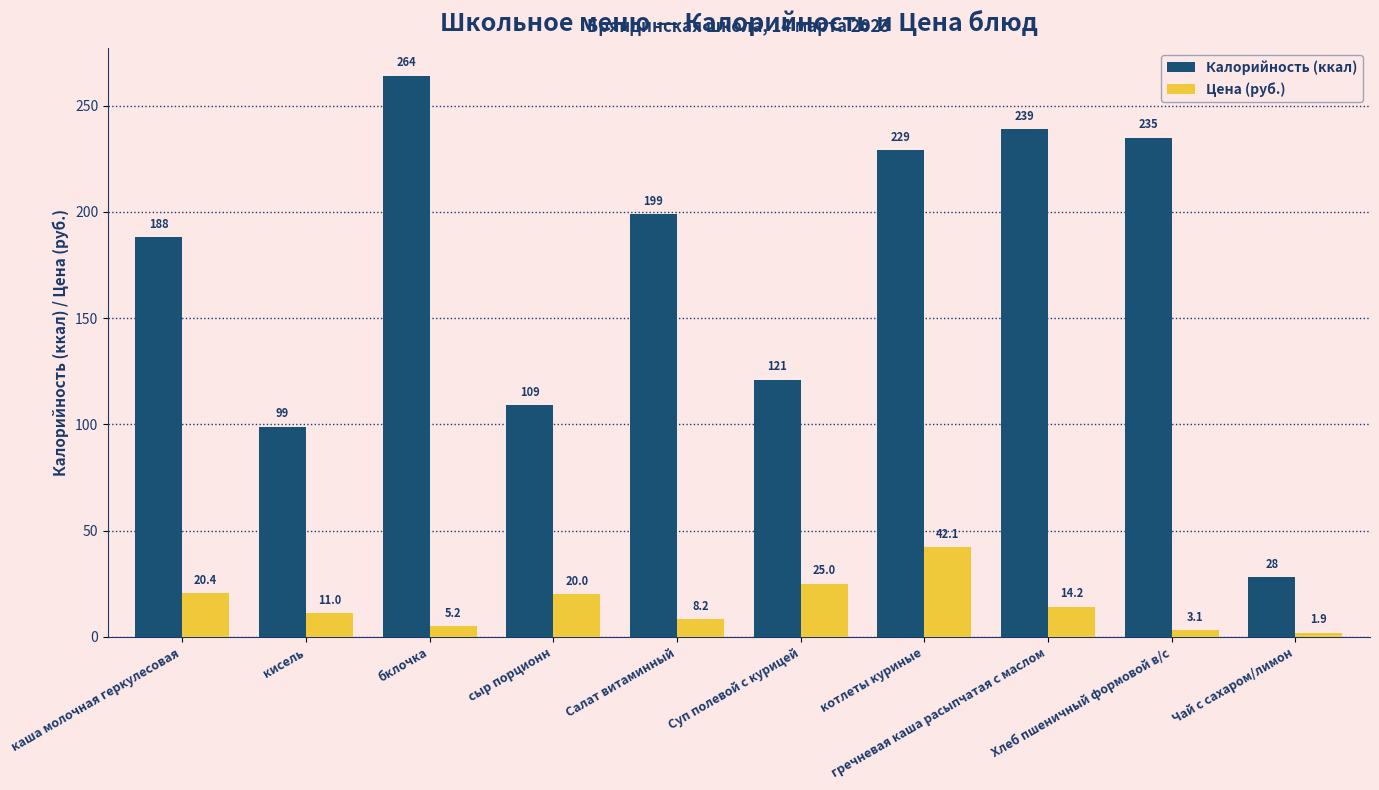

What is the lowest value of the Калорийность (ккал) series?

28.0